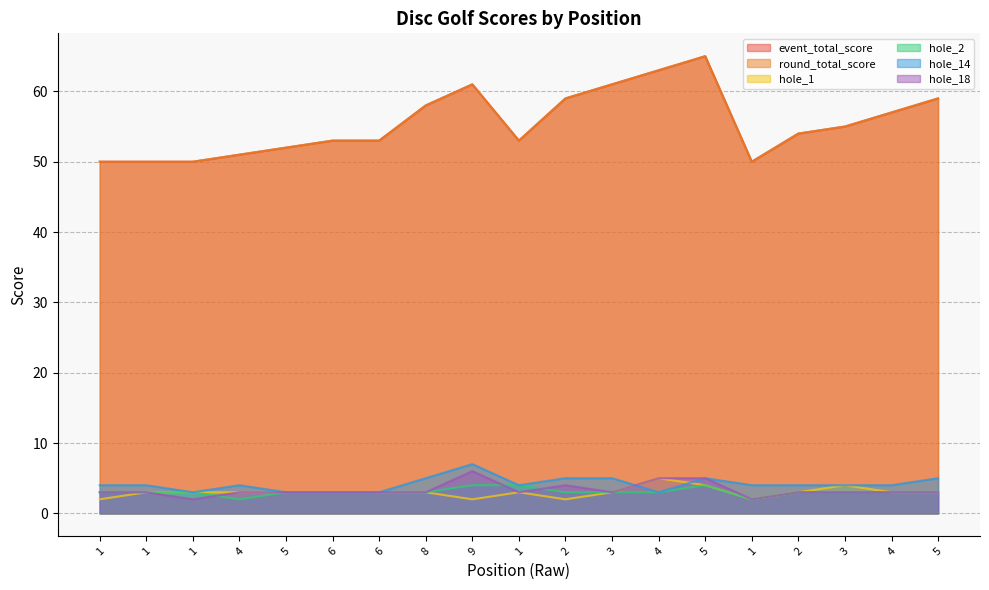

In hole_2, how many points are higher than both neighbors (excluding endpoints)?

1